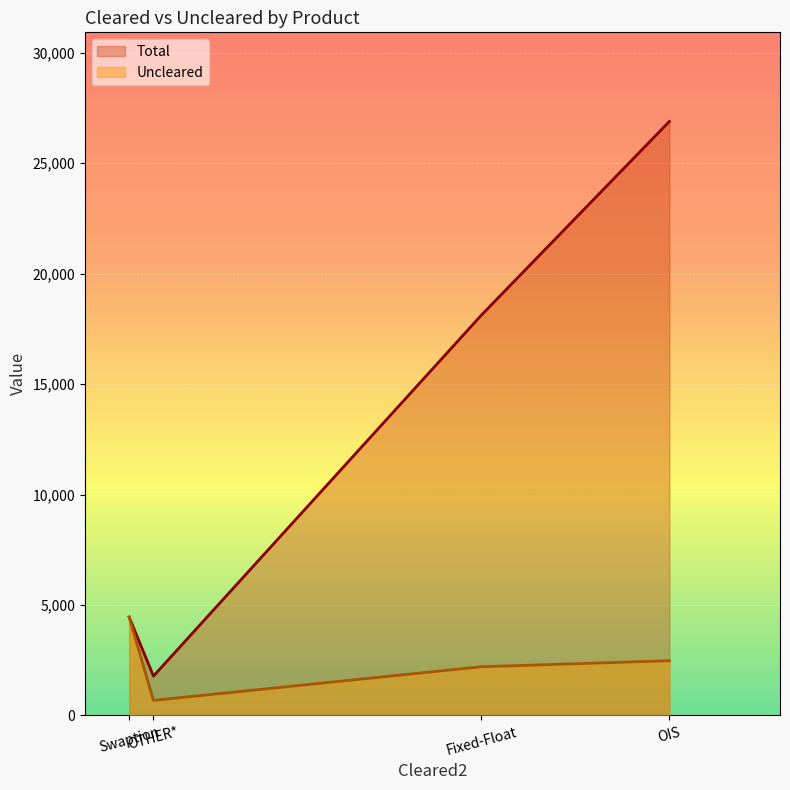

True or false: Uncleared and Total cross at least once.

False